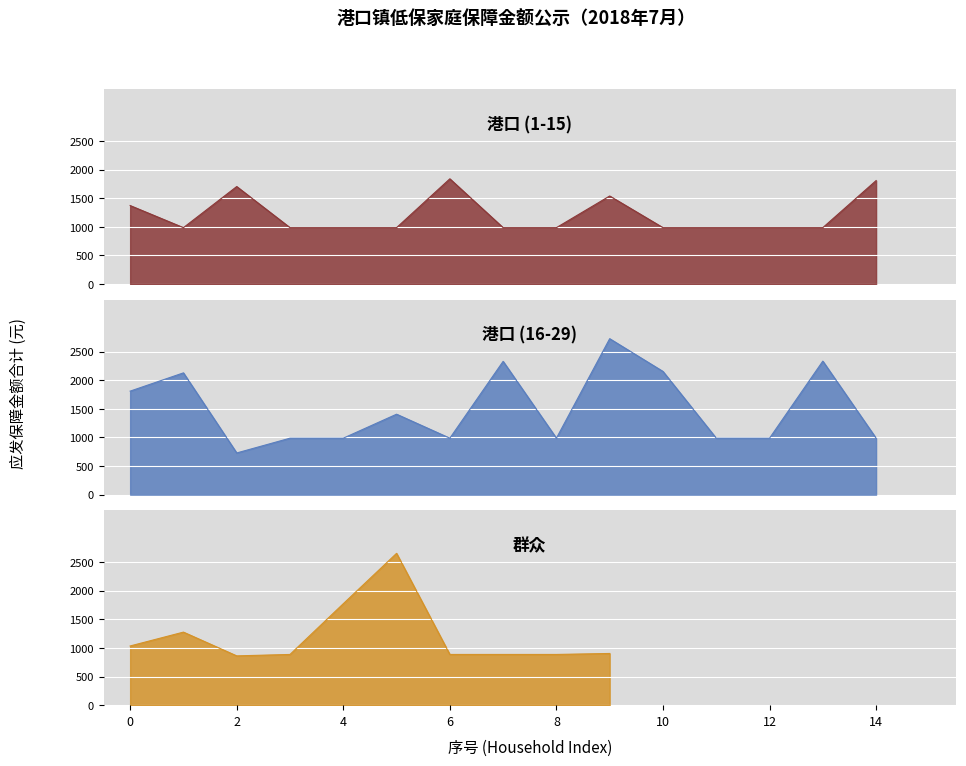

Where is the data nearest to the value 1756?

4